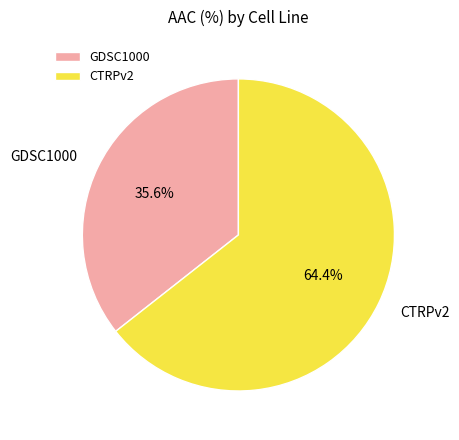

How many slices are in this pie chart?

2